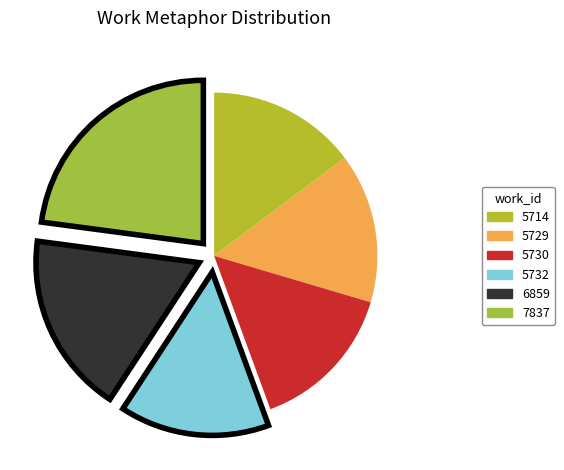

True or false: 5714 accounts for 24% of the total.

False